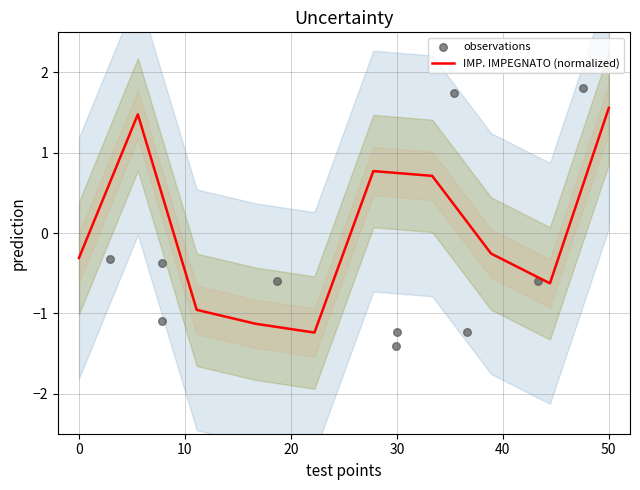

At how many categories does at least one series exceed 0?

4